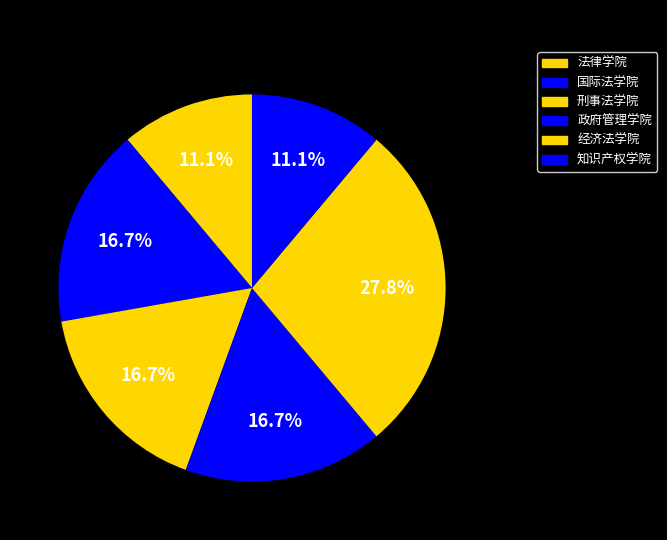

What percentage is NOT represented by 政府管理学院?

83.3%